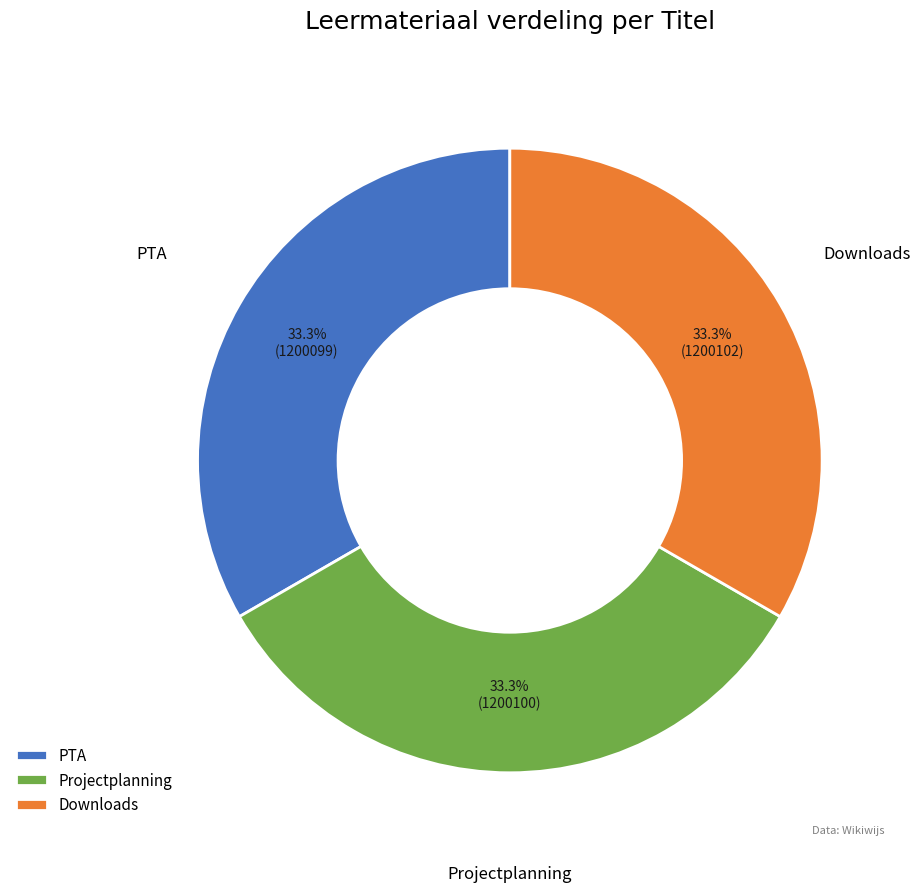

Is it true that PTA is 33% of the pie?

True